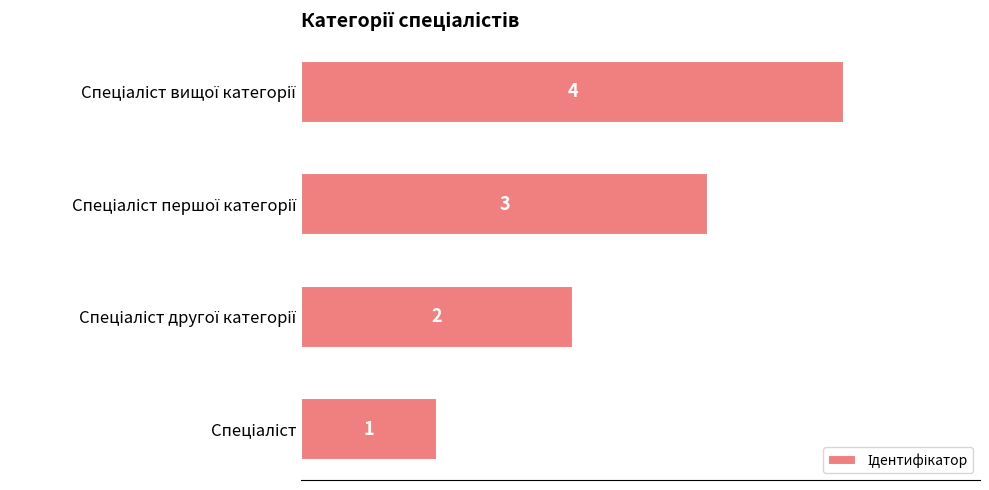

How many values are below 3?

2